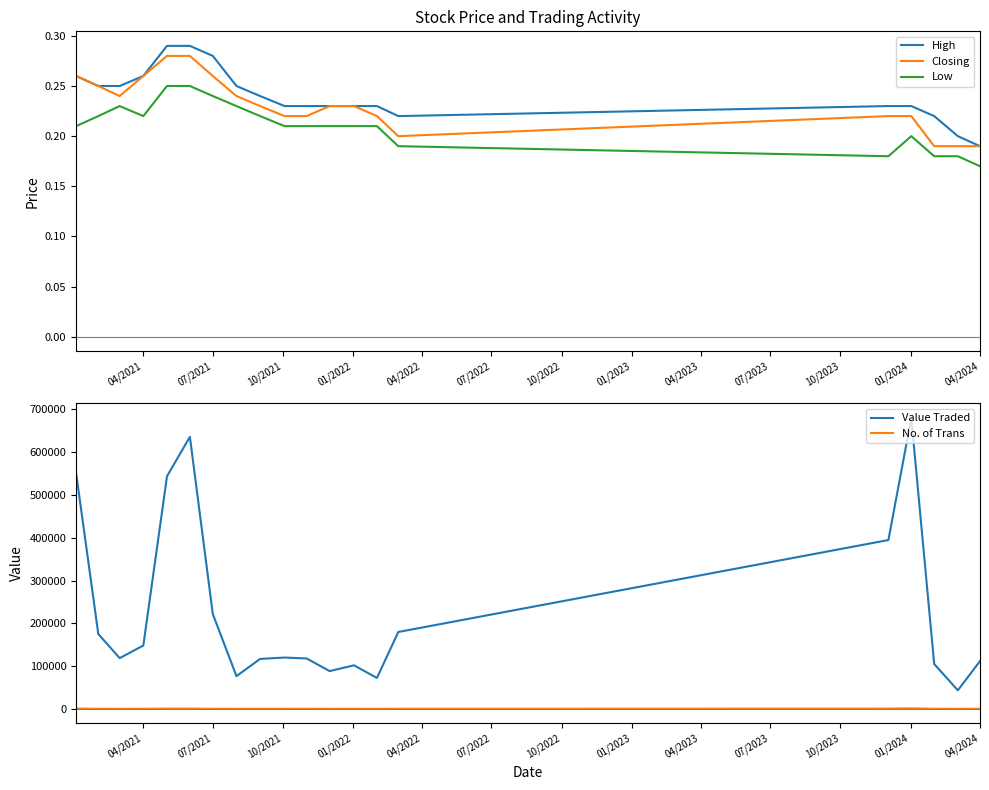

What is the average value of the No. of Trans series?

418.9